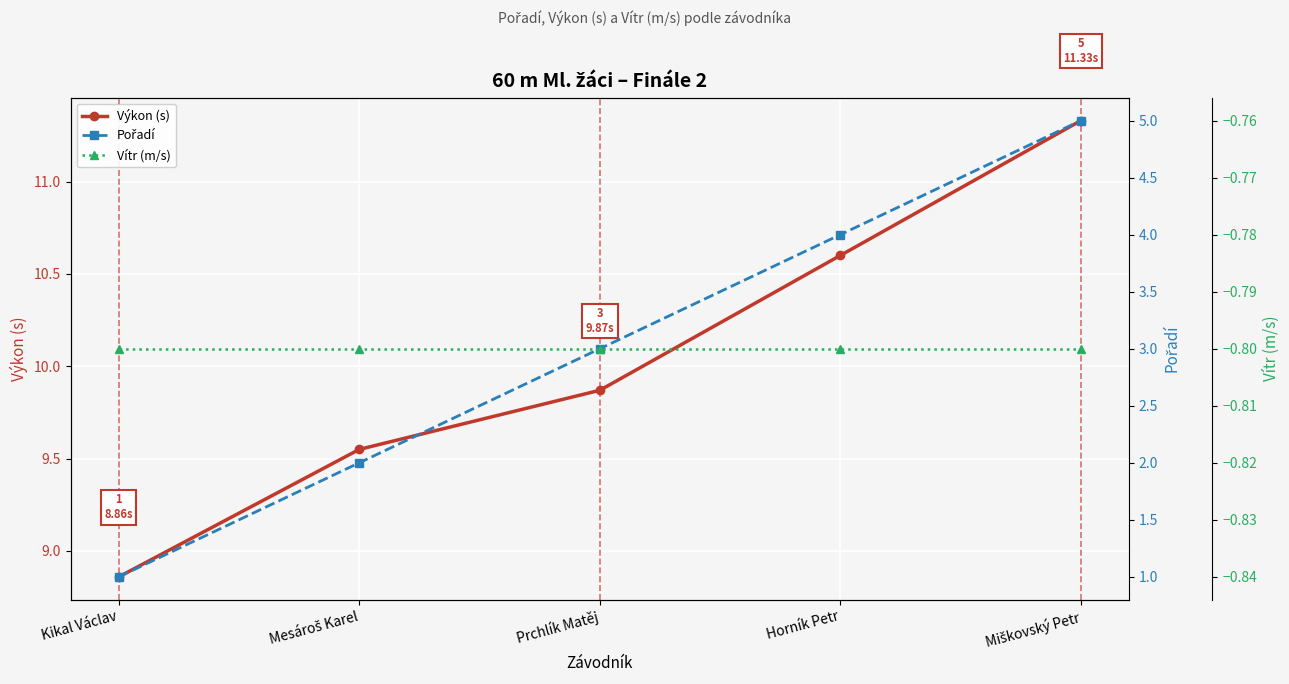

Reading left to right, list all the values displayed in this chart.

Výkon (s): Kikal Václav=8.9	Mesároš Karel=9.6	Prchlík Matěj=9.9	Horník Petr=10.6	Miškovský Petr=11.3
Pořadí: Kikal Václav=1.0	Mesároš Karel=2.0	Prchlík Matěj=3.0	Horník Petr=4.0	Miškovský Petr=5.0
Vítr (m/s): Kikal Václav=-0.8	Mesároš Karel=-0.8	Prchlík Matěj=-0.8	Horník Petr=-0.8	Miškovský Petr=-0.8